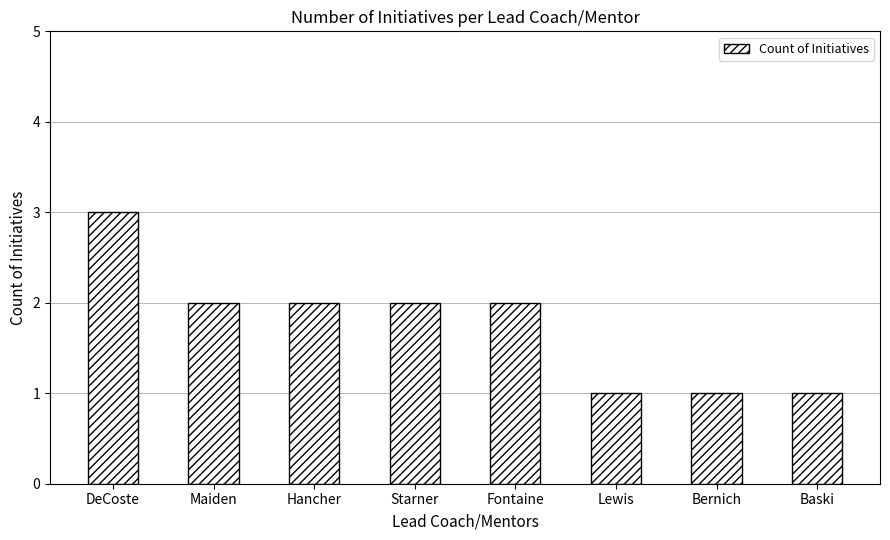

What is the smallest value displayed?

1